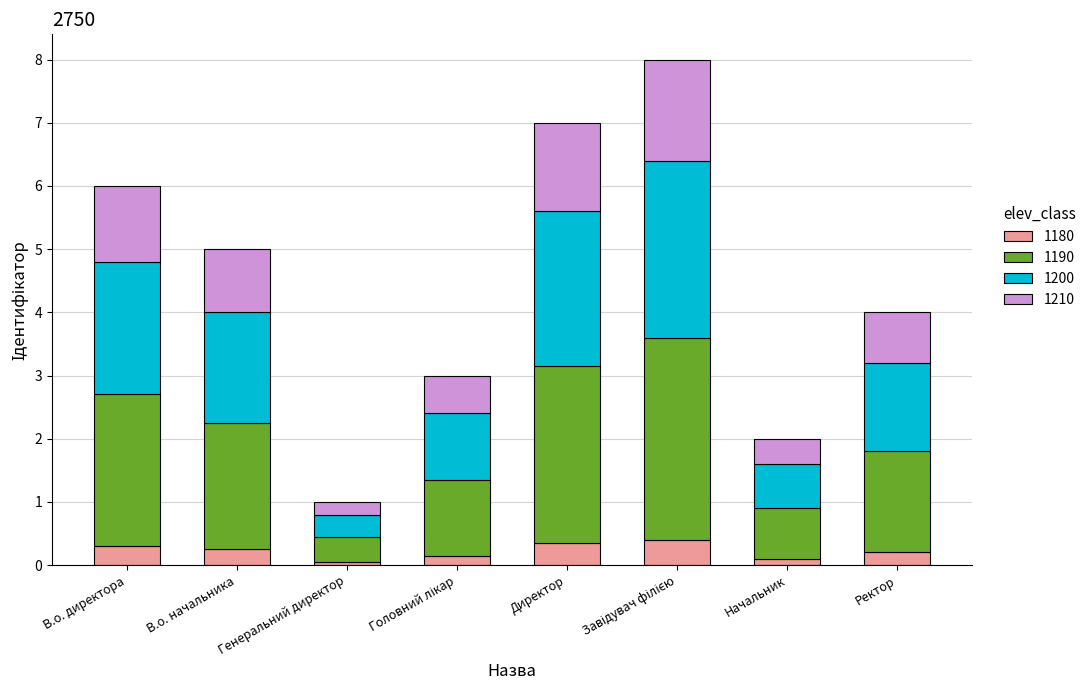

What is the sum of the 1180 values at Ректор and Директор?

0.6